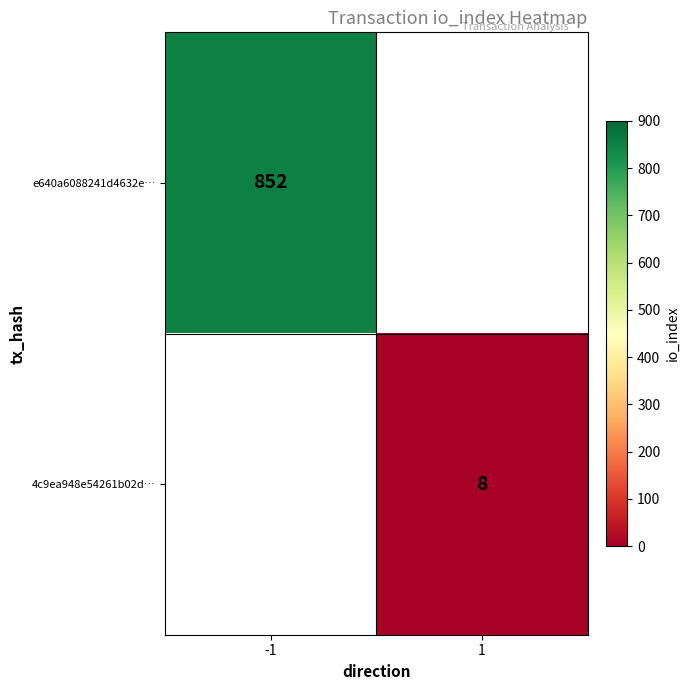

True or false: e640a6088241d4632e… has a value of 1519 at -1.

False